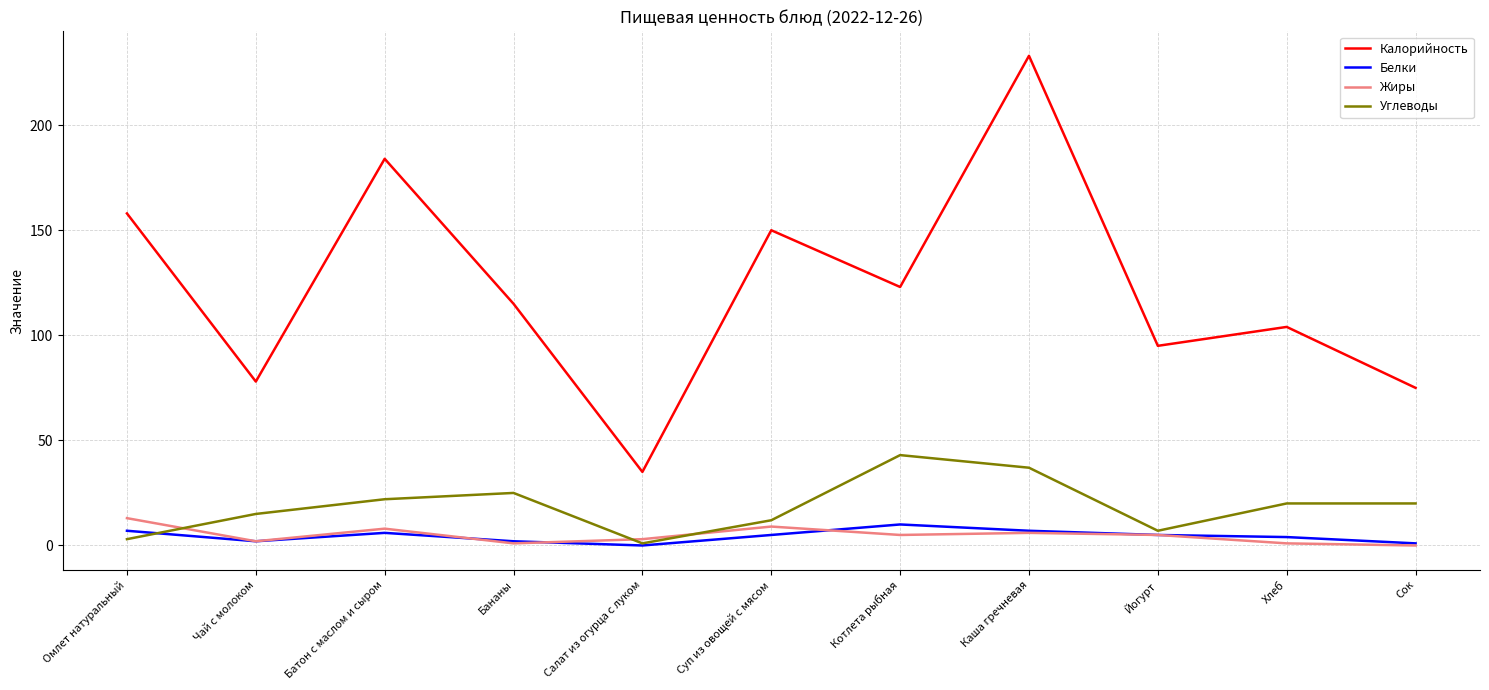

In Жиры, how many points are higher than both neighbors (excluding endpoints)?

3